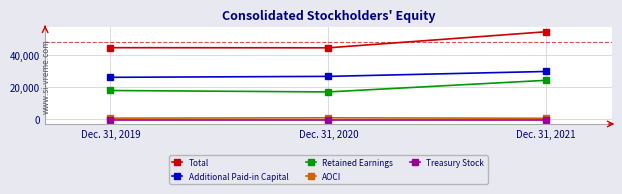

Is it true that Additional Paid-in Capital equals 8393 at Dec. 31, 2019?

False